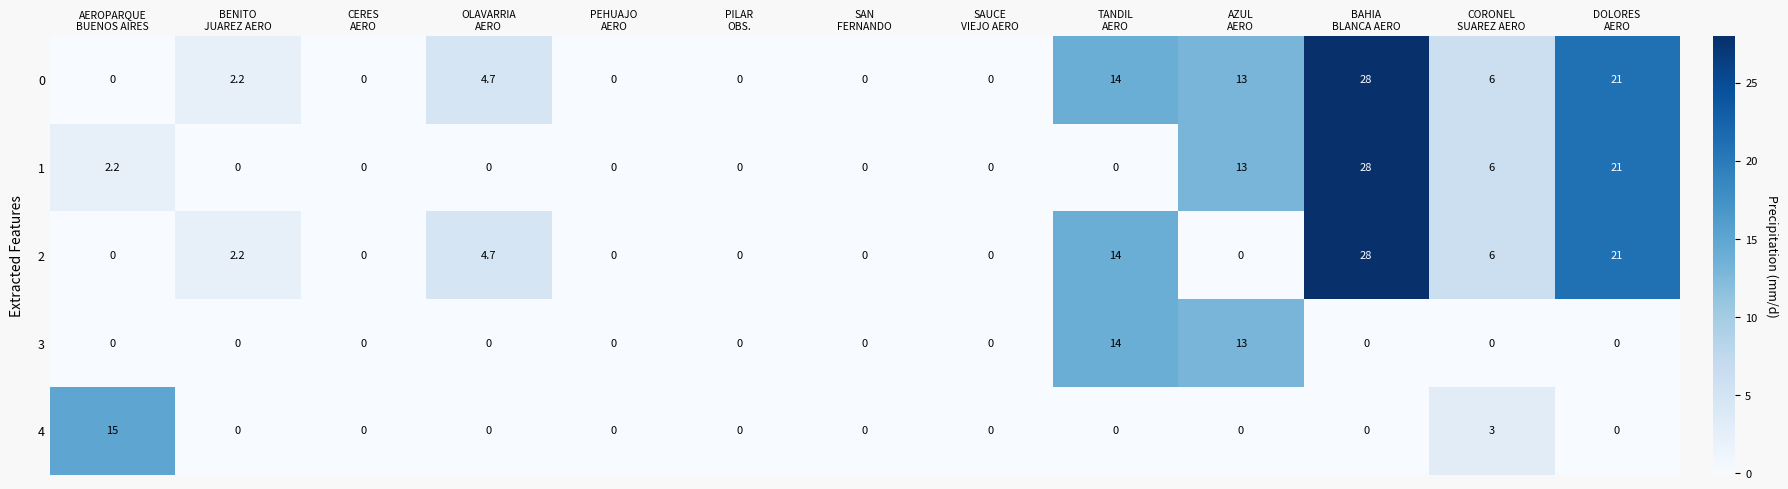

What is the maximum value for 1?

28.0